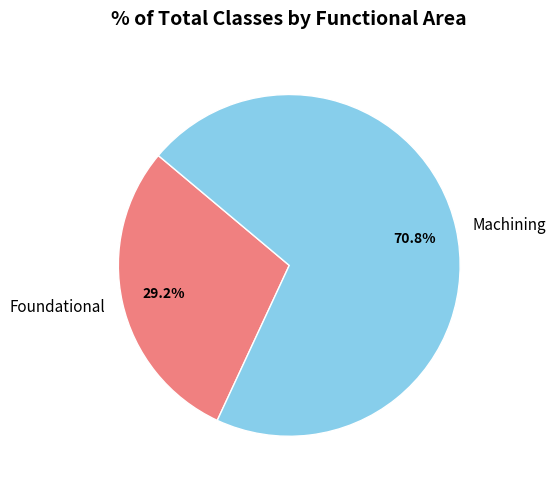

How many segments does this pie chart have?

2